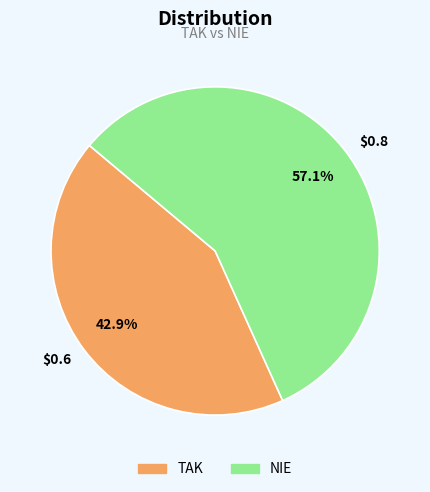

To the nearest percent, what is the average slice percentage?

50%